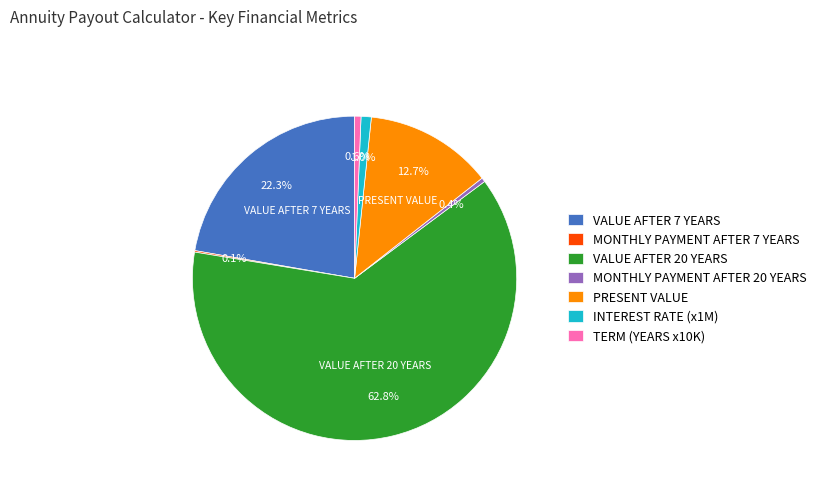

Is it true that VALUE AFTER 7 YEARS is 11% of the pie?

False